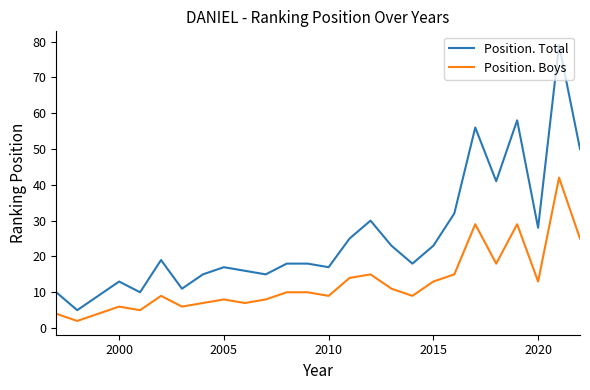

What is the difference between the maximum and minimum values in the Position. Boys series?

40